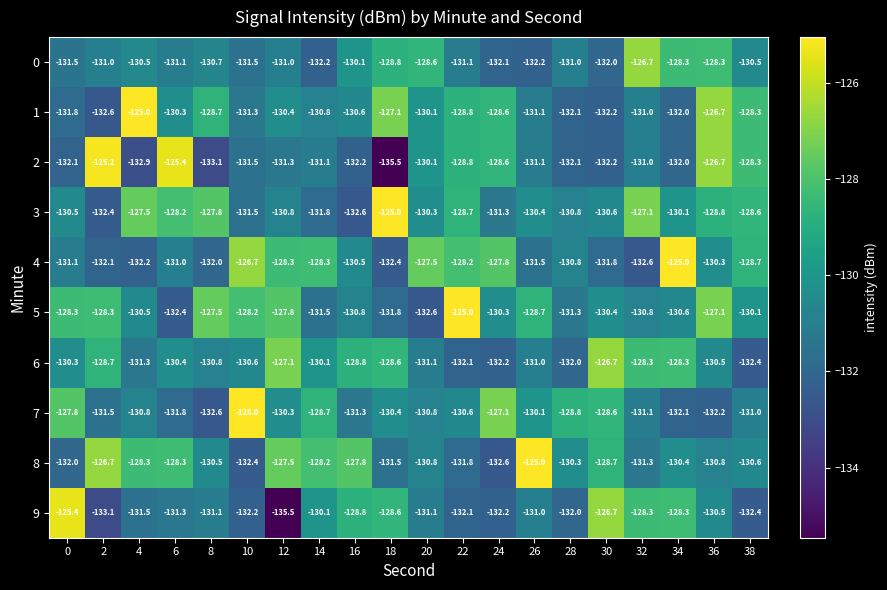

What is the average value of the 8 series?

-129.8